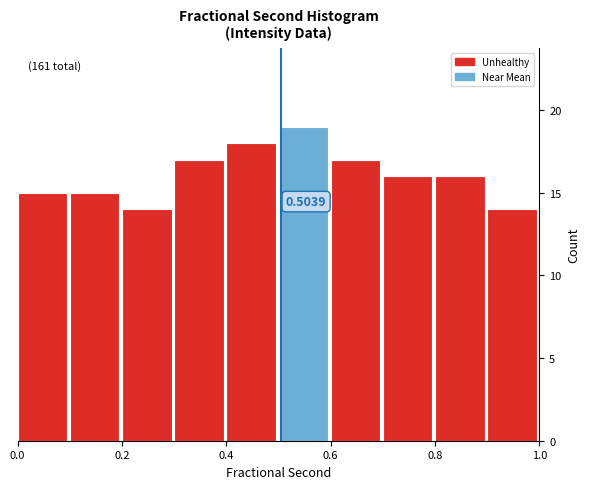

Which range on the x-axis has the tallest bar?

0.5 to 0.6